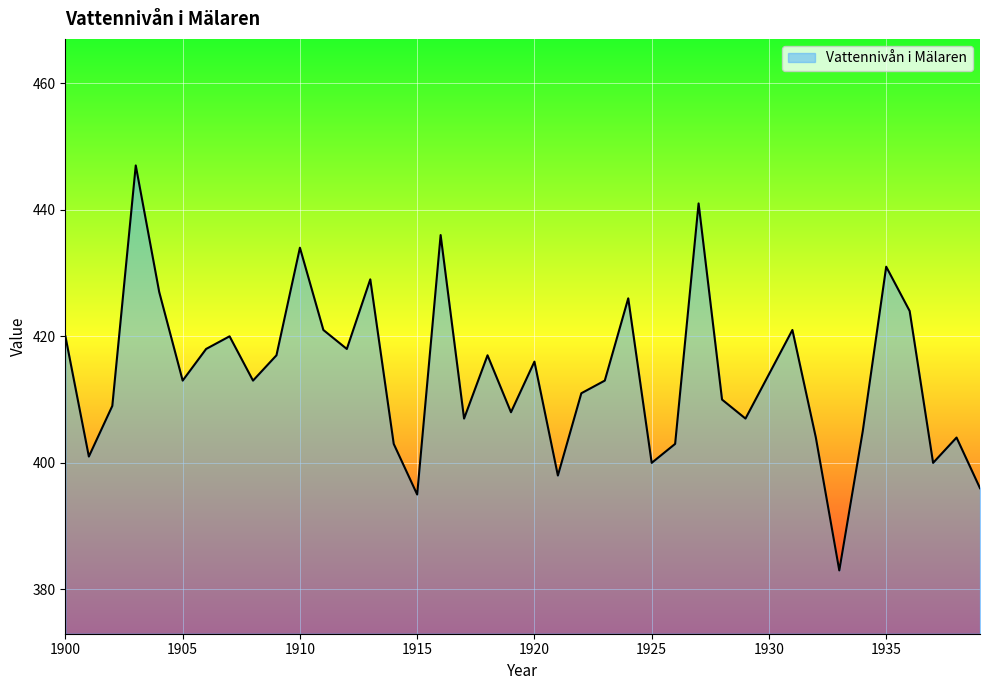

What is the smallest value displayed?

383